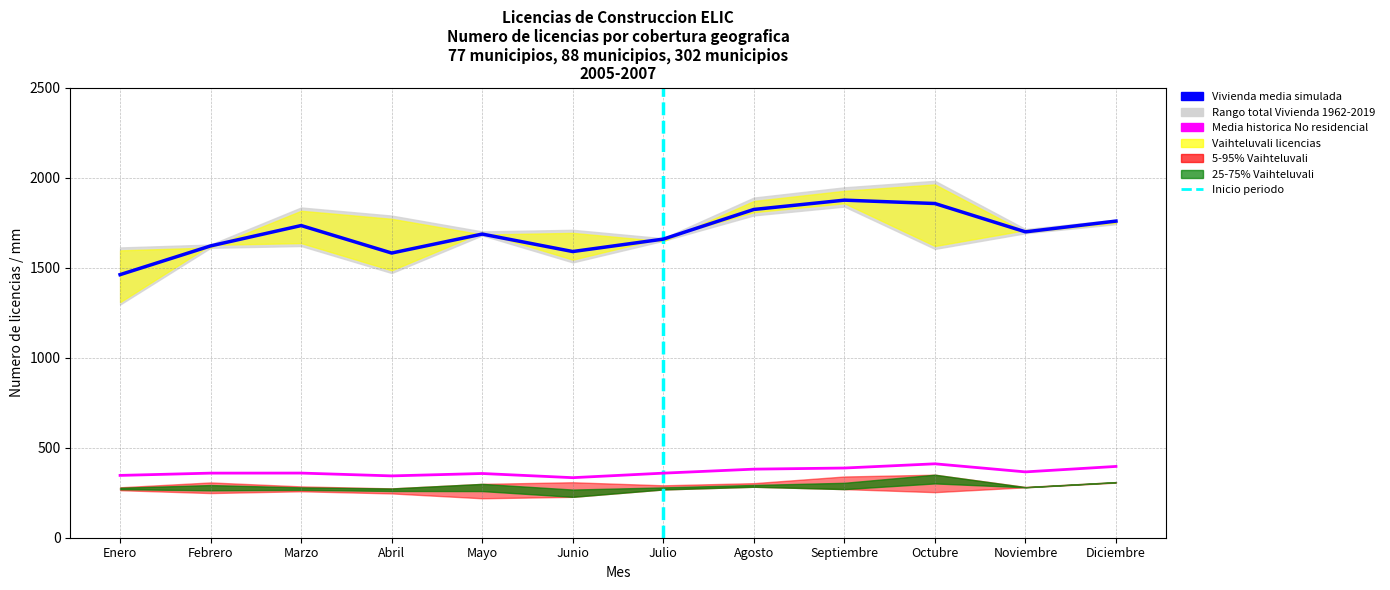

Count the number of data series in this chart.

6